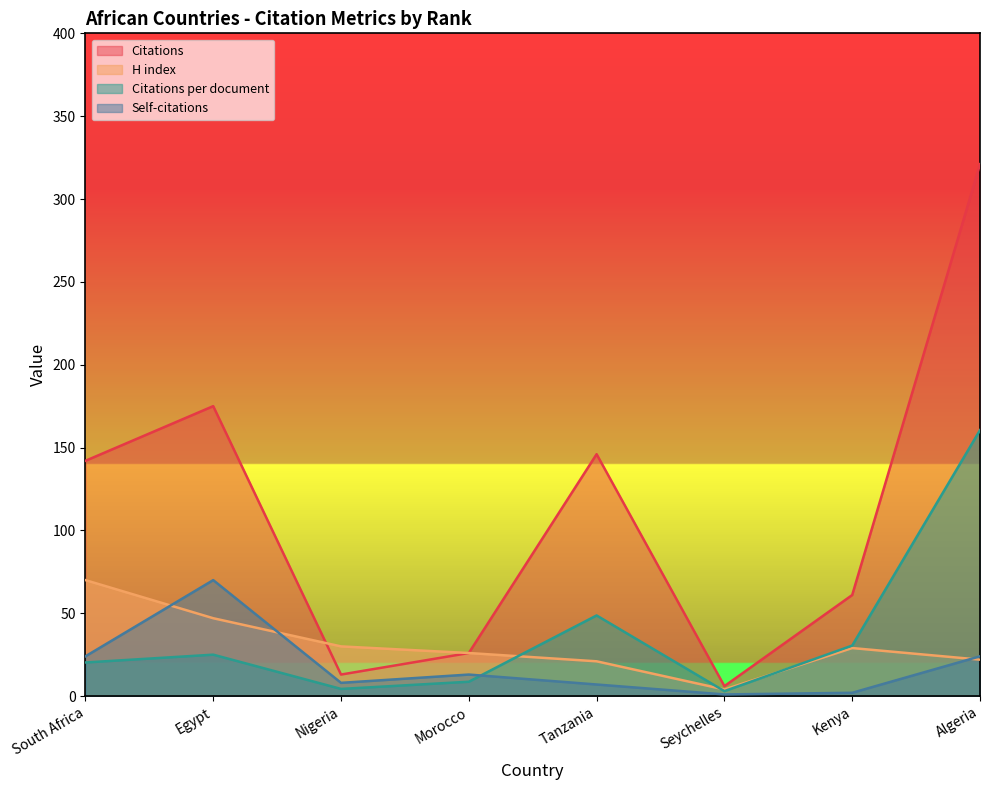

Which label corresponds to the smallest value in the chart?

Seychelles